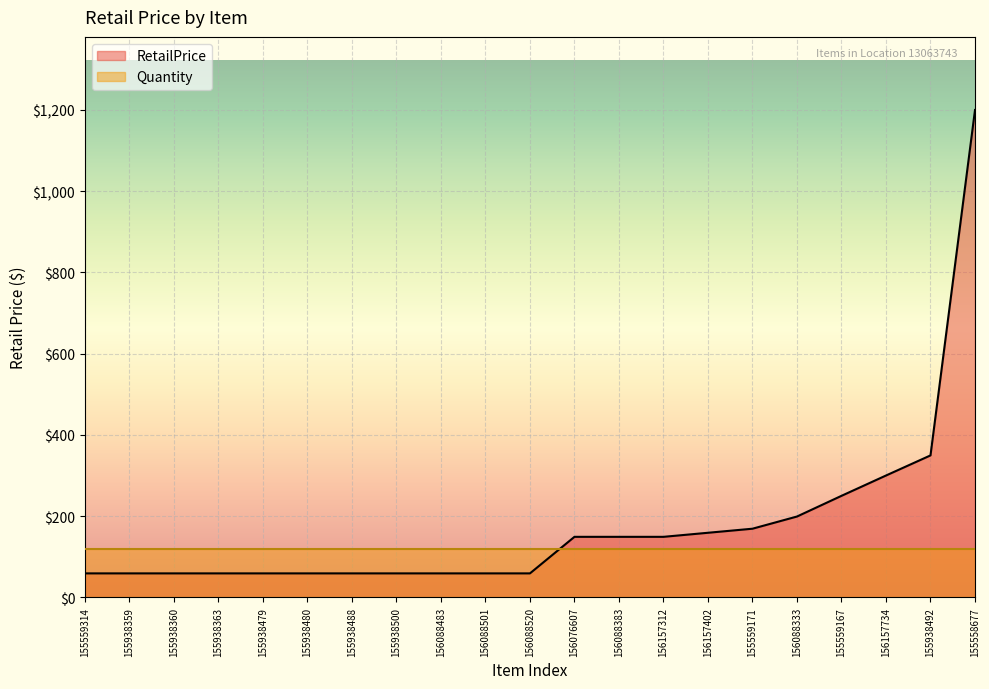

Reading left to right, list all the values displayed in this chart.

59.0	59.0	59.0	59.0	59.0	59.0	59.0	59.0	59.0	59.0	59.0	149.0	149.0	149.0	159.0	169.0	199.0	250.0	300.0	349.5	1200.0